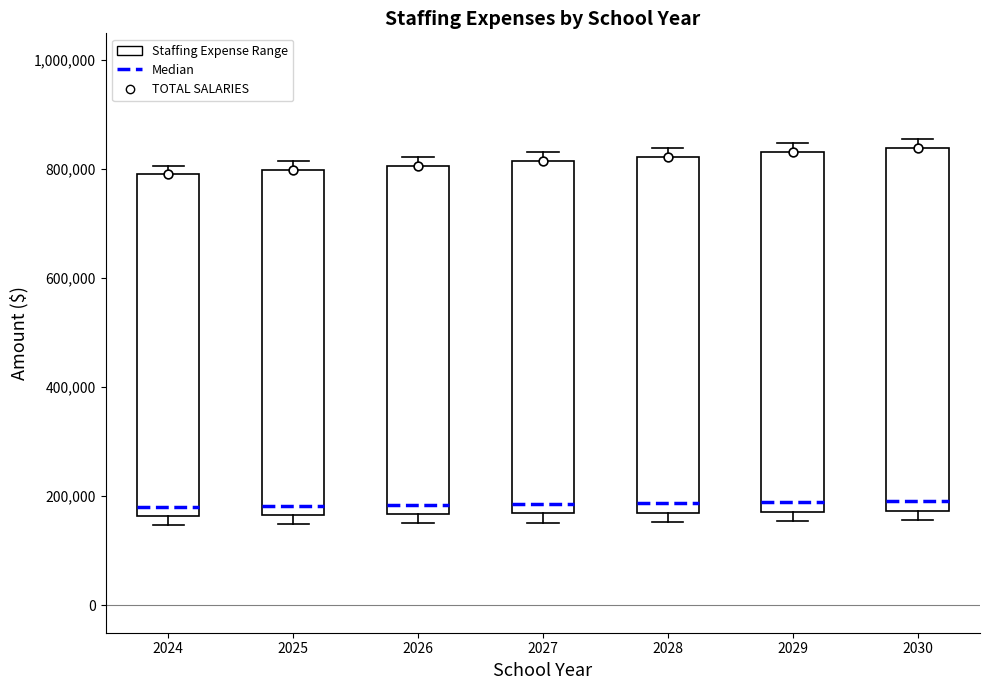

Reading left to right, transcribe this box plot: for each box, give where its median line is, the range the box spans, and where its two whiskers end, as read against the y-axis. The values are not printed on the chart, so give them approximately, as read against the axis.

2024: median 180000, box 160000 to 800000, whiskers 140000 to 800000 (just above the box's upper edge)
2025: median 180000, box 160000 to 800000, whiskers 140000 to 820000
2026: median 180000, box 160000 to 800000, whiskers 160000 (just below the box's lower edge) to 820000
2027: median 180000, box 160000 to 820000, whiskers 160000 (just below the box's lower edge) to 840000
2028: median 180000 (just above the box's lower edge), box 180000 to 820000, whiskers 160000 to 840000
2029: median 180000 (just above the box's lower edge), box 180000 to 840000, whiskers 160000 to 840000 (just above the box's upper edge)
2030: median 200000, box 180000 to 840000, whiskers 160000 to 860000